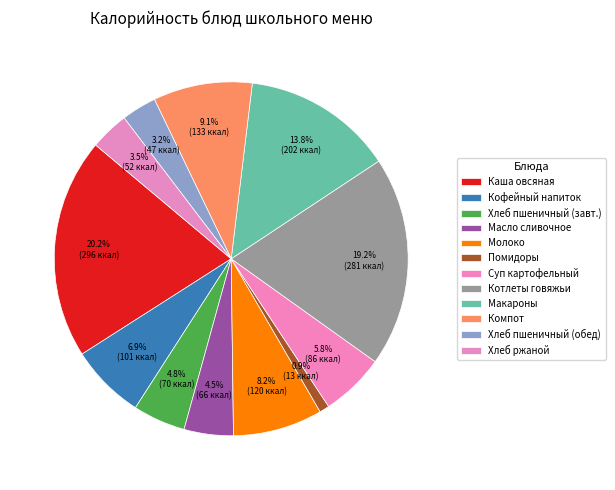

Count the number of slices in the pie.

12